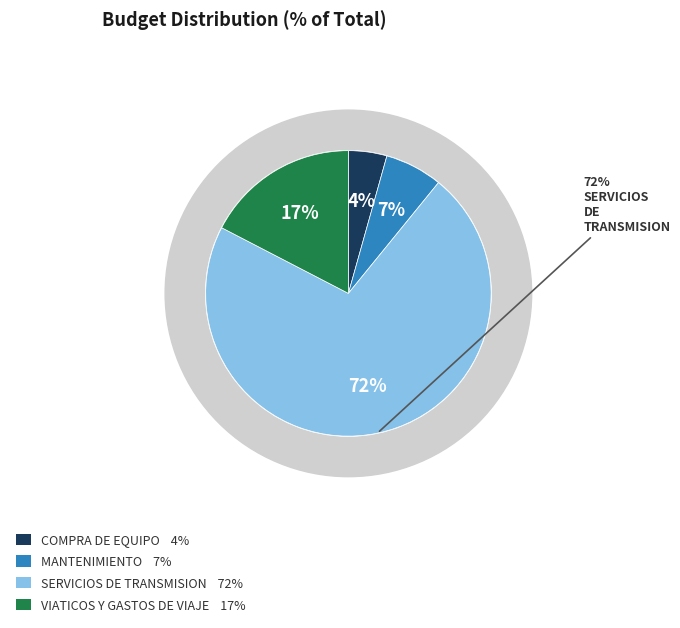

Does any single category account for the majority?

Yes